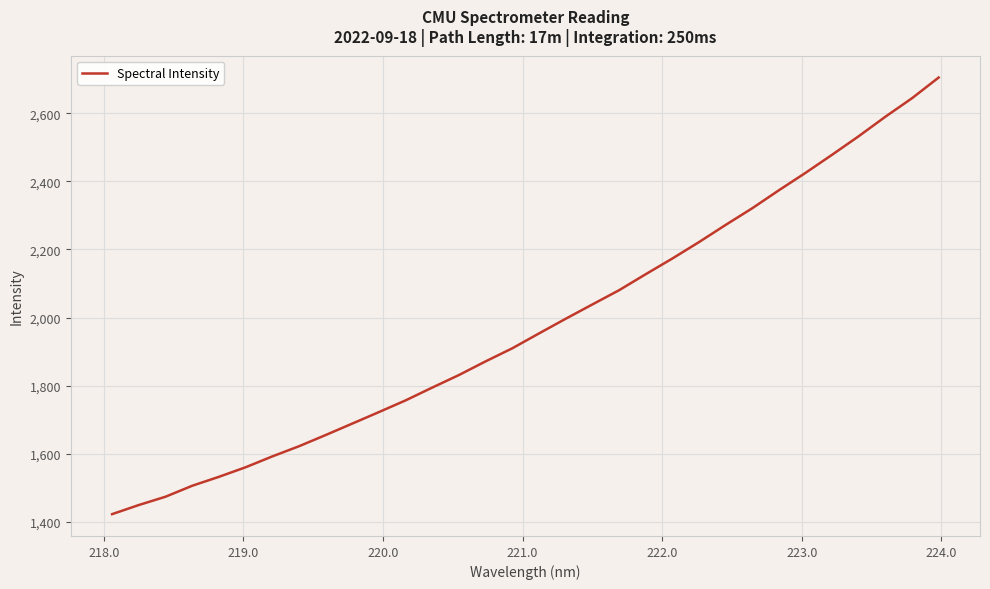

What is the difference between the maximum and minimum values?

1282.6